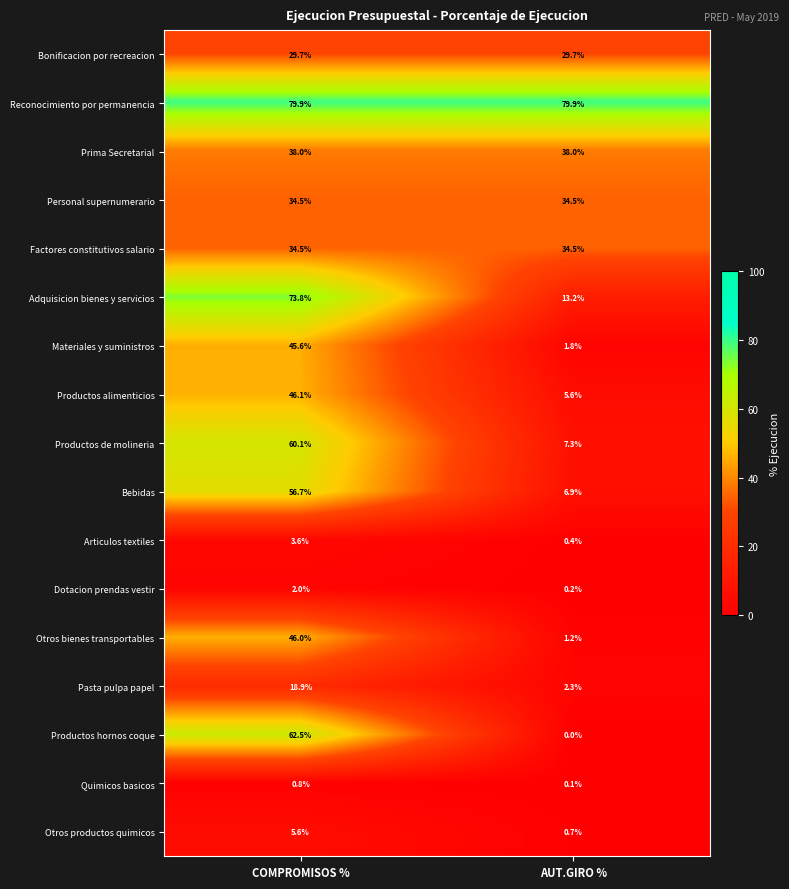

Where does the Otros productos quimicos series first go above 5?

COMPROMISOS %